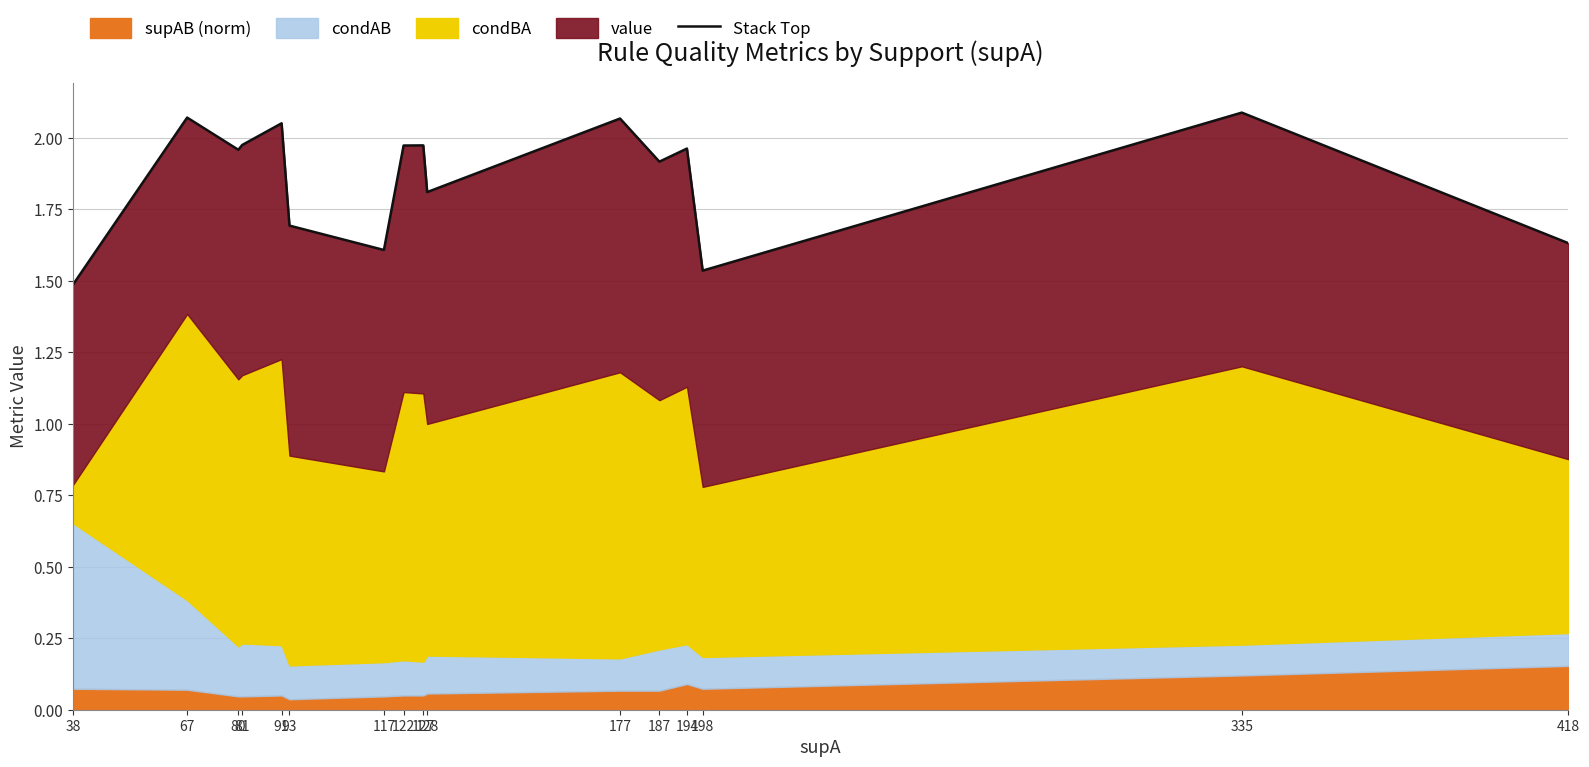

What value does the data have at 117?

1.6